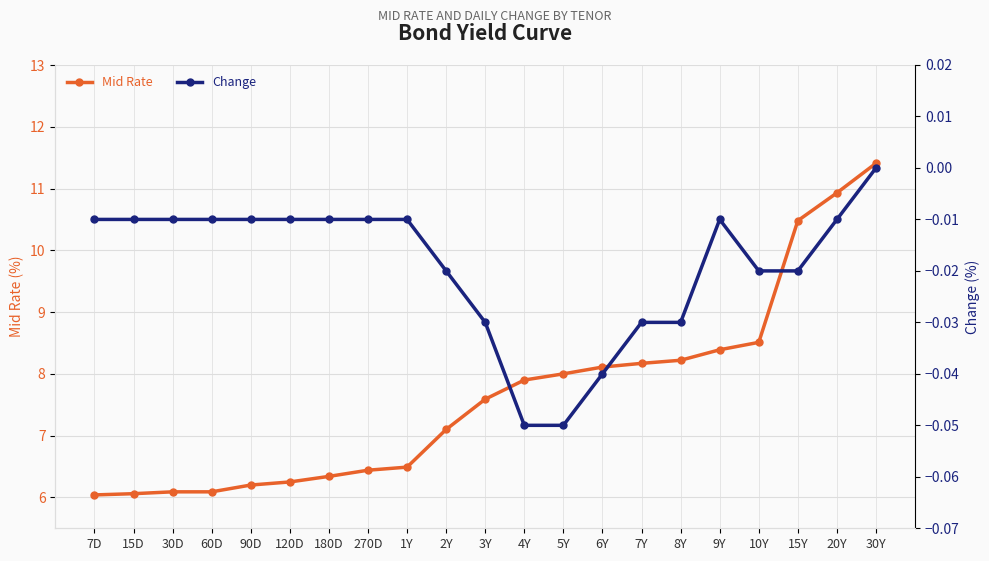

Which series changed the most between 60D and 30Y?

Mid Rate